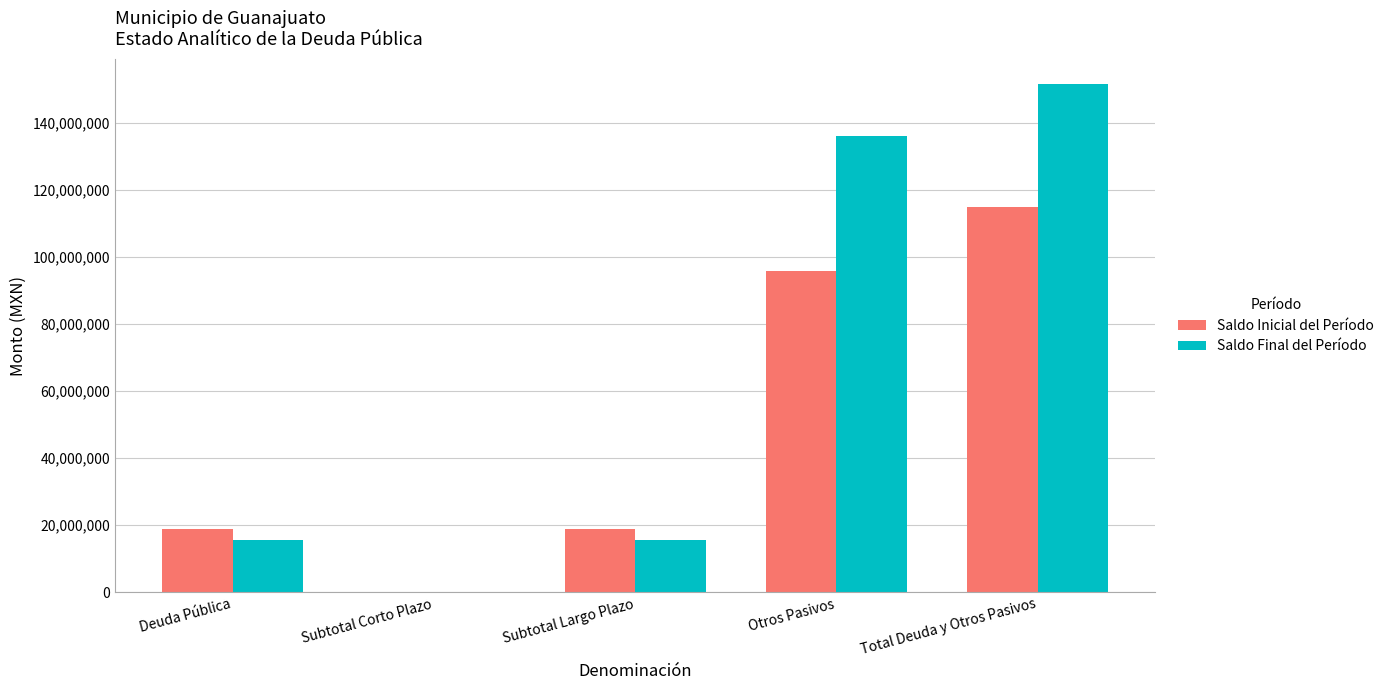

Is the value of Saldo Final del Período at Deuda Pública greater than the value of Saldo Inicial del Período at Otros Pasivos?

No